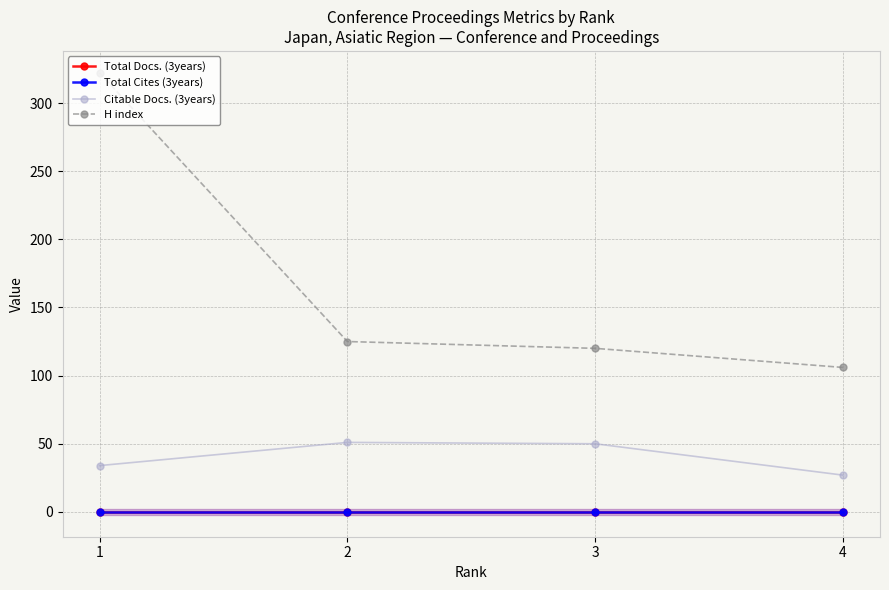

What is the value of the H index point at the 3rd from the left?

120